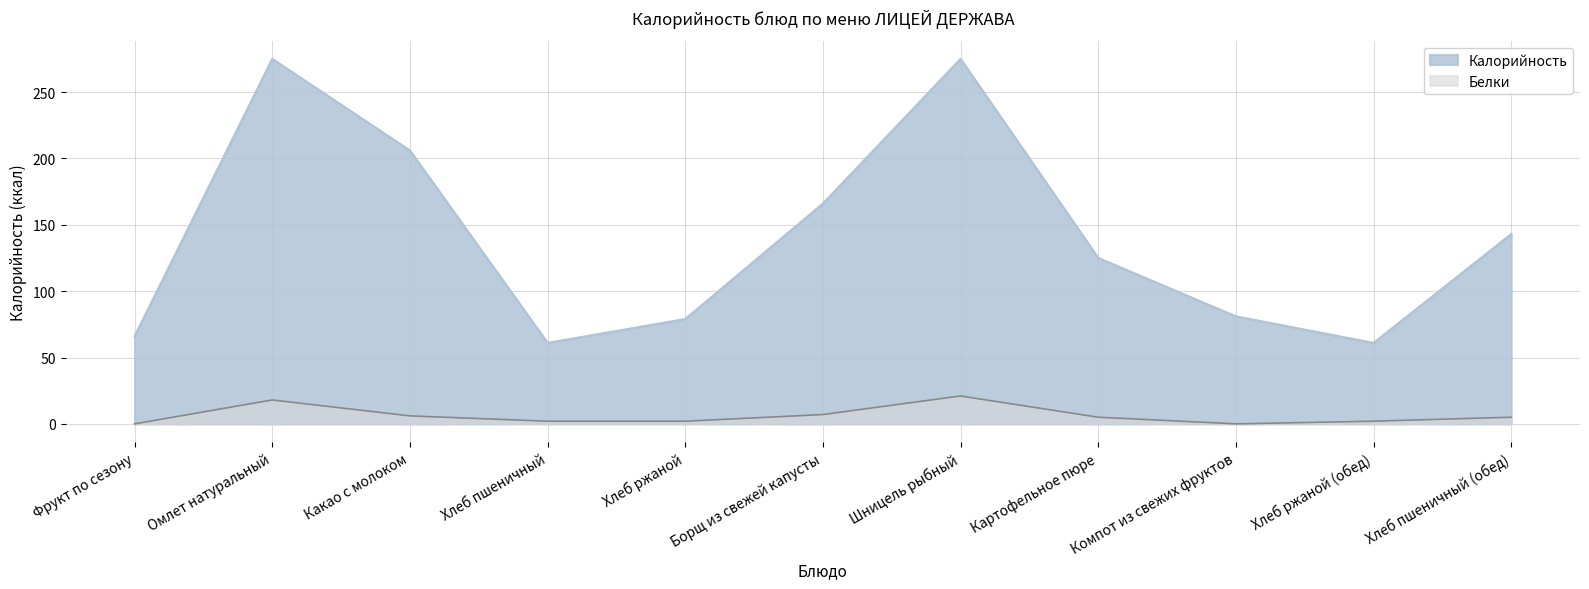

Rank the categories by Белки value from lowest to highest.

Фрукт по сезону, Компот из свежих фруктов, Хлеб пшеничный, Хлеб ржаной, Хлеб ржаной (обед), Картофельное пюре, Хлеб пшеничный (обед), Какао с молоком, Борщ из свежей капусты, Омлет натуральный, Шницель рыбный